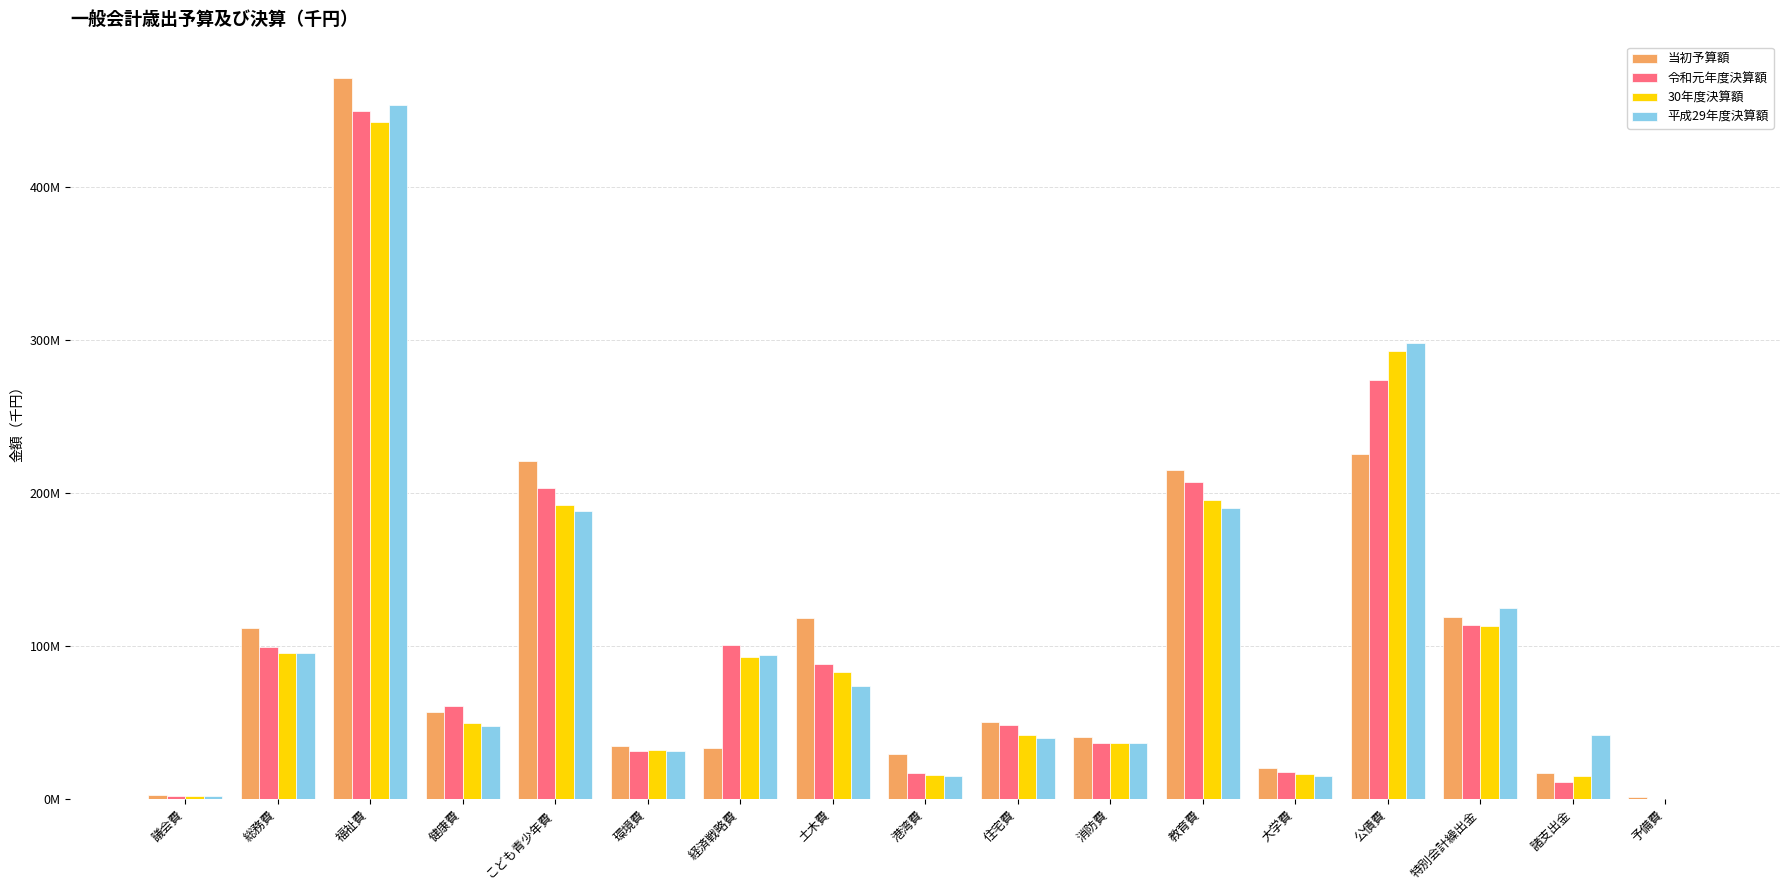

True or false: 30年度決算額 has a value of 442412267 at 福祉費.

True